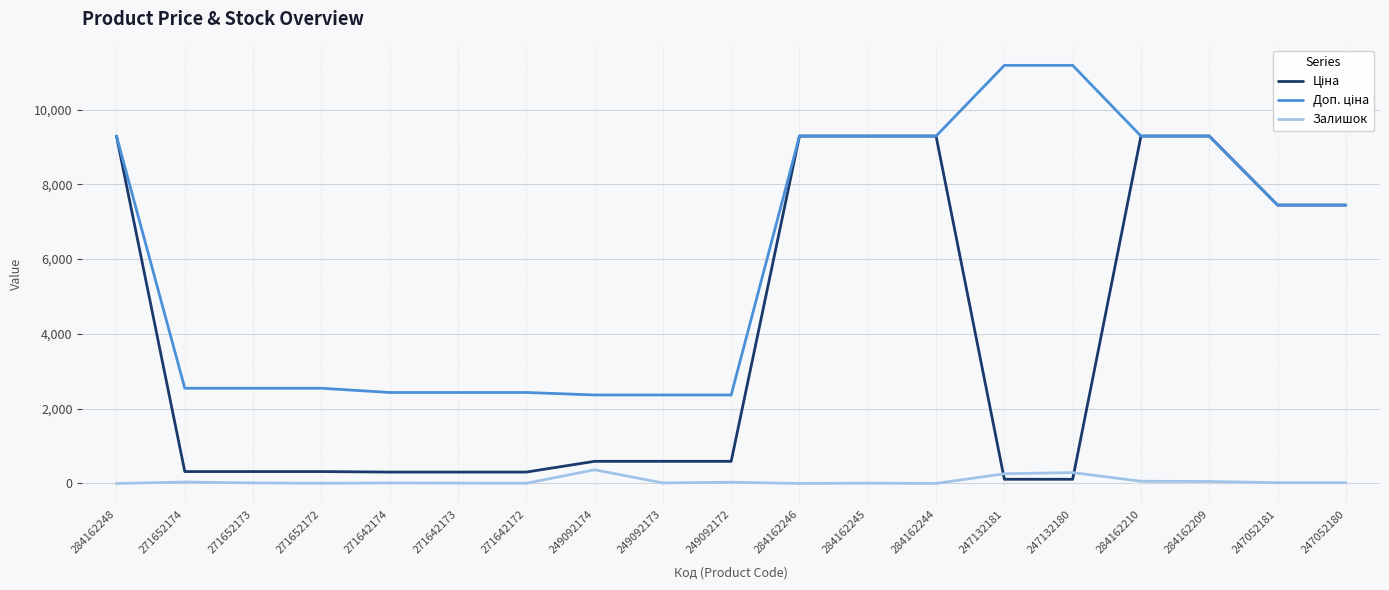

What is the difference between the highest and lowest values at 284162248?

9290.5